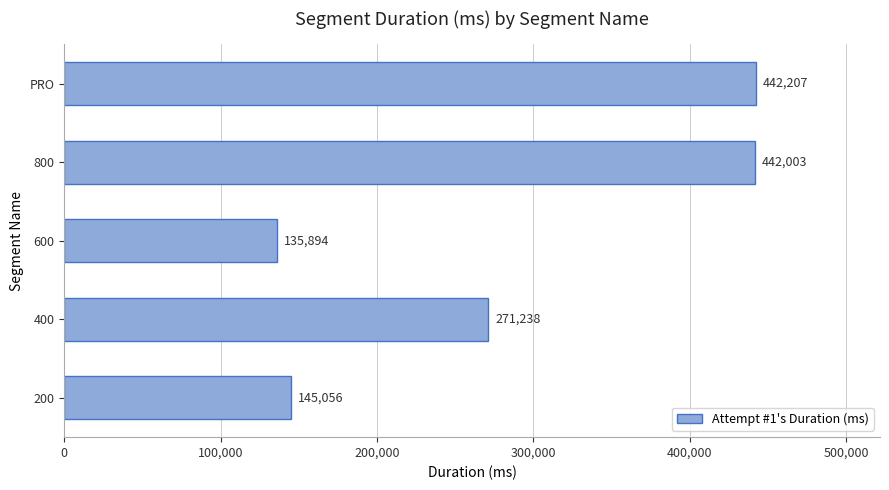

What is the difference between the second highest and minimum values?

306109